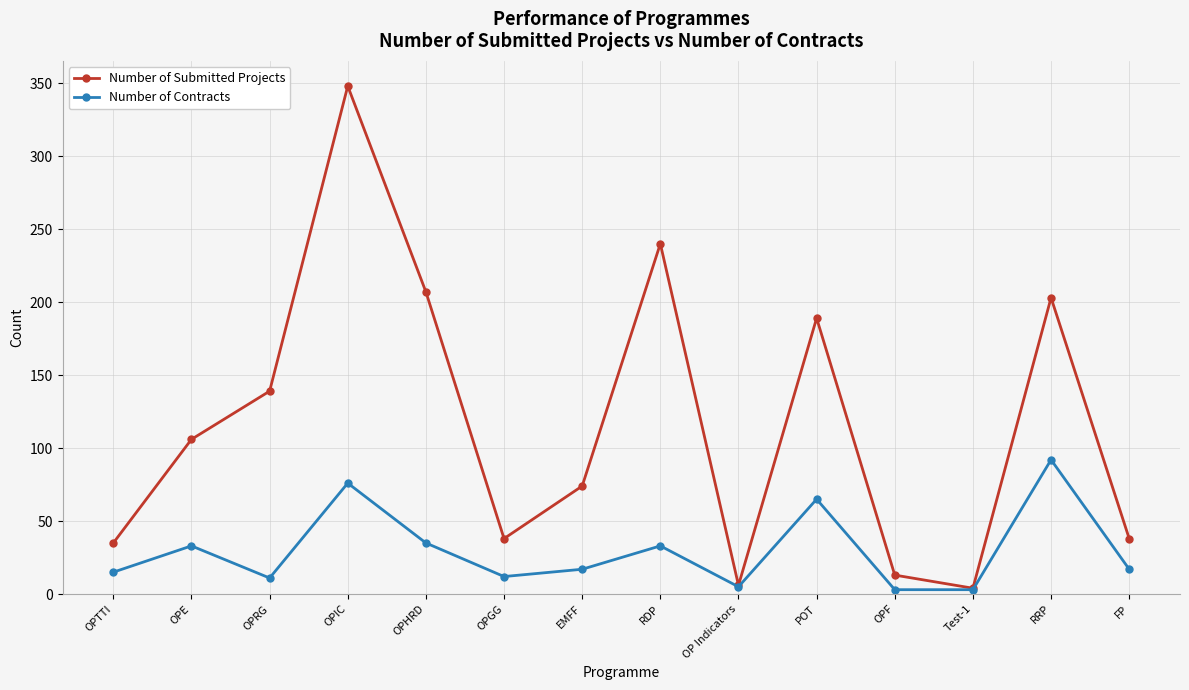

Is it true that Number of Contracts equals 92 at RRP?

True